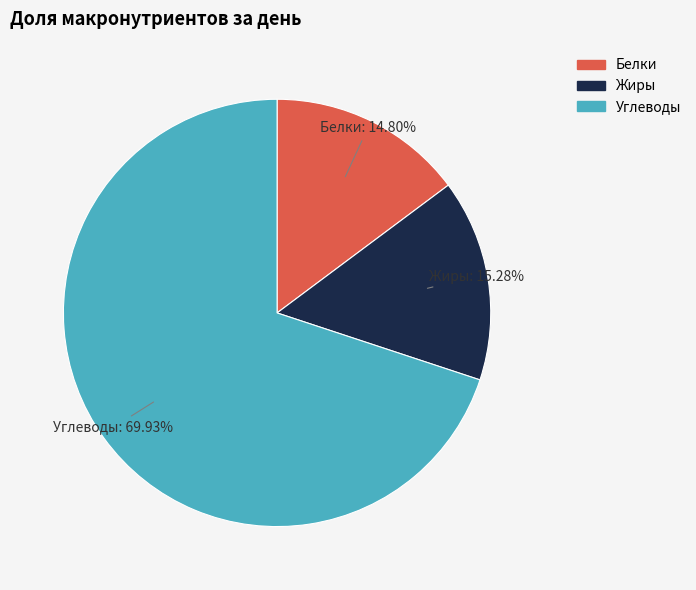

Is there a majority slice in this chart?

Yes